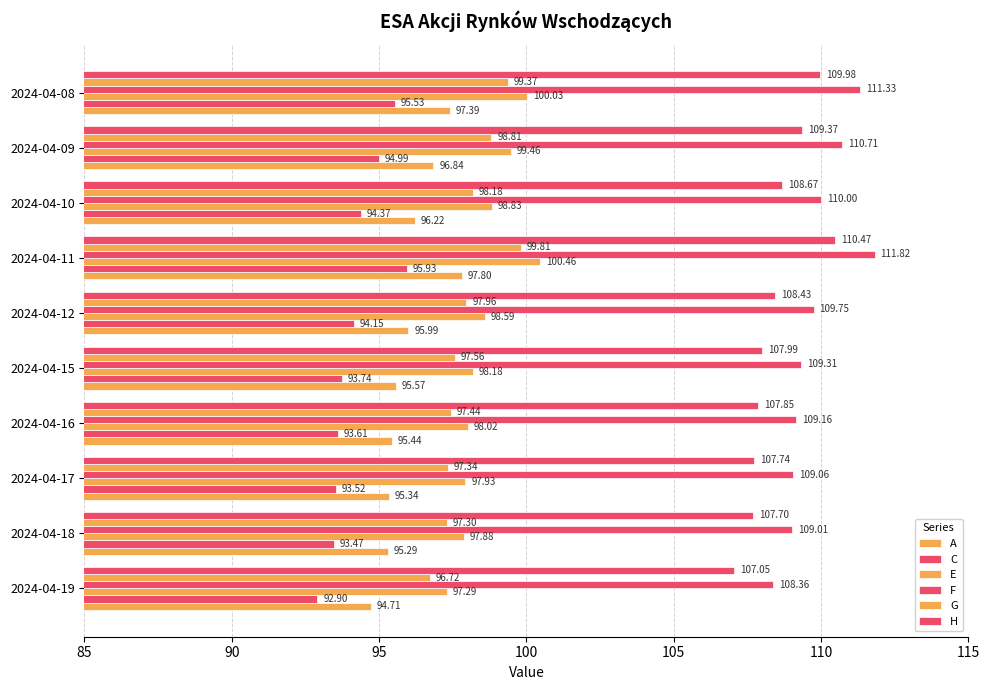

How many data points in C are above 94?

5